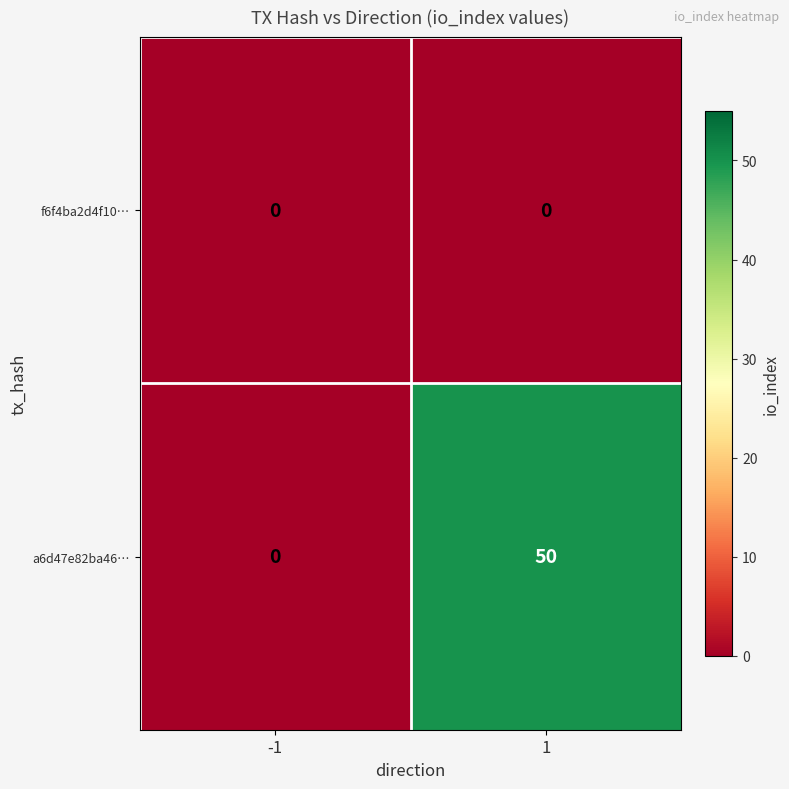

The value of a6d47e82ba46… at -1 is -31. True or false?

False